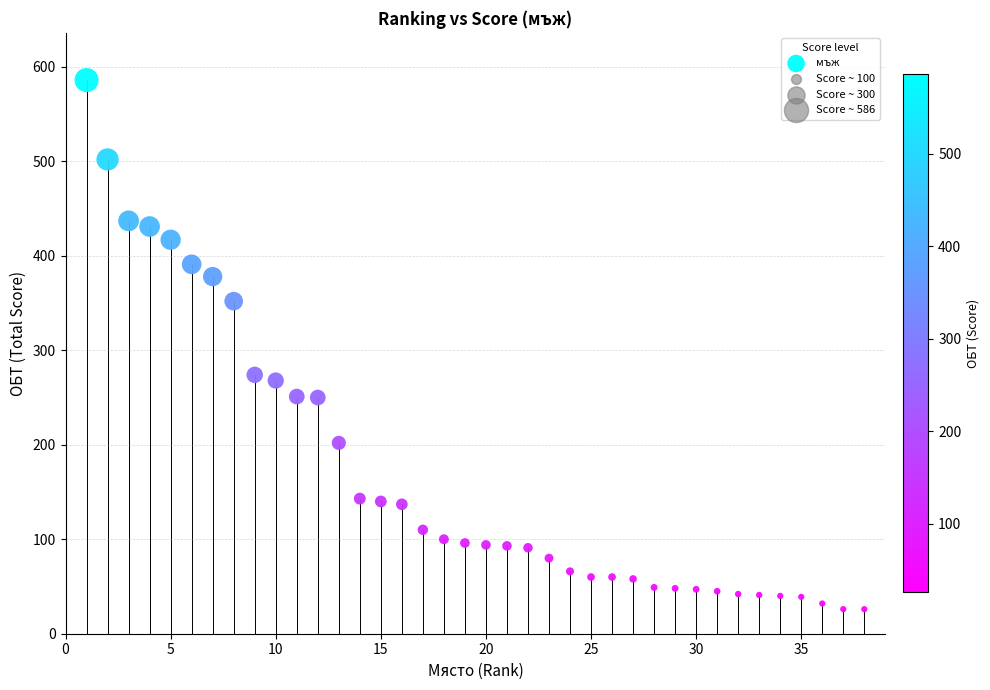

What is the range of Y values (max minus min)?

560